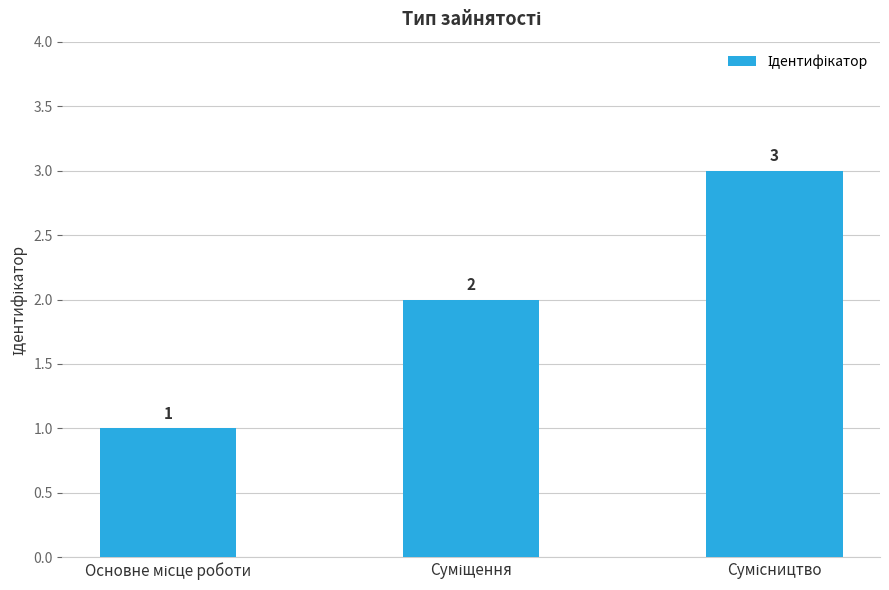

Reading left to right, what are all the values shown in this chart?

1	2	3